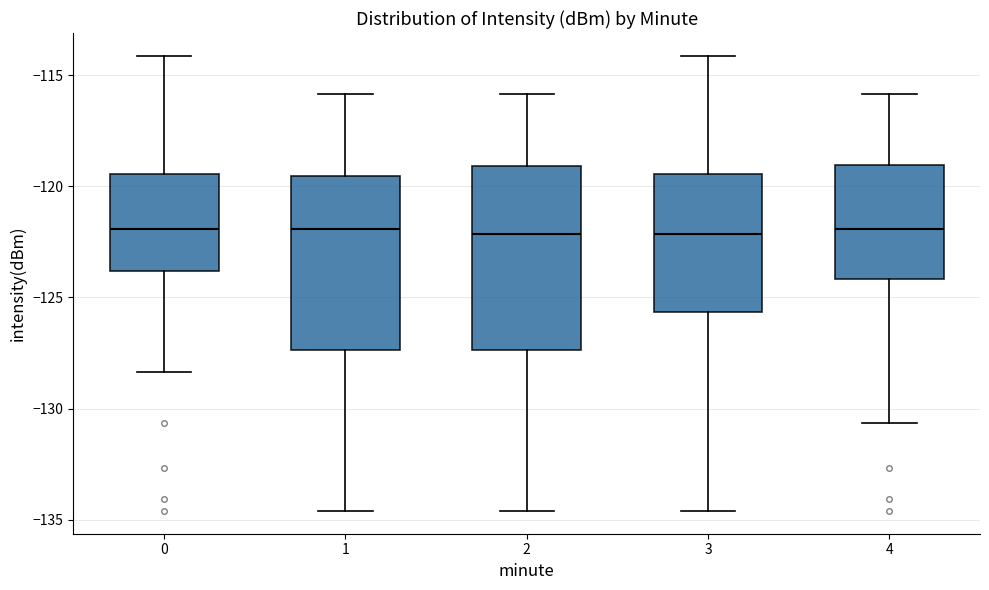

Reading left to right, read every box against the y-axis: the position of its median line, the range the box covers, and the ends of its whiskers. The values are not printed on the chart, so give them approximately, as read against the axis.

0: median -122.0, box -124.0 to -119.5, whiskers -128.5 to -114.0
1: median -122.0, box -127.5 to -119.5, whiskers -134.5 to -116.0
2: median -122.0, box -127.5 to -119.0, whiskers -134.5 to -116.0
3: median -122.0, box -125.5 to -119.5, whiskers -134.5 to -114.0
4: median -122.0, box -124.0 to -119.0, whiskers -130.5 to -116.0